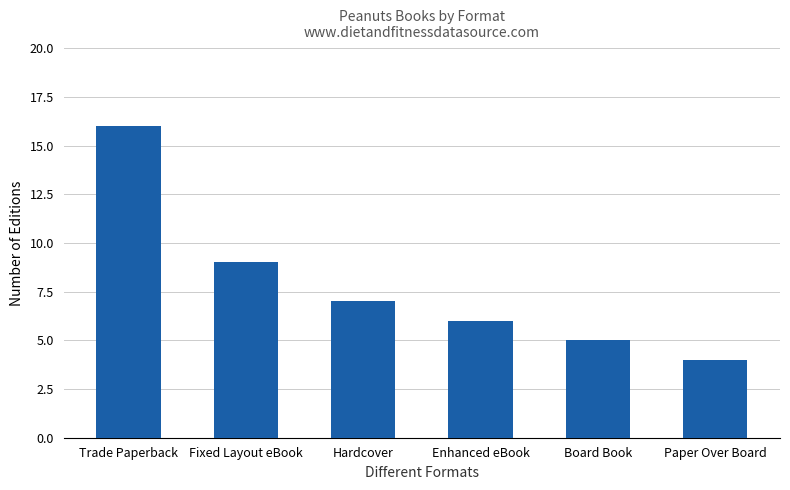

Where does the data first go above 7?

Trade Paperback